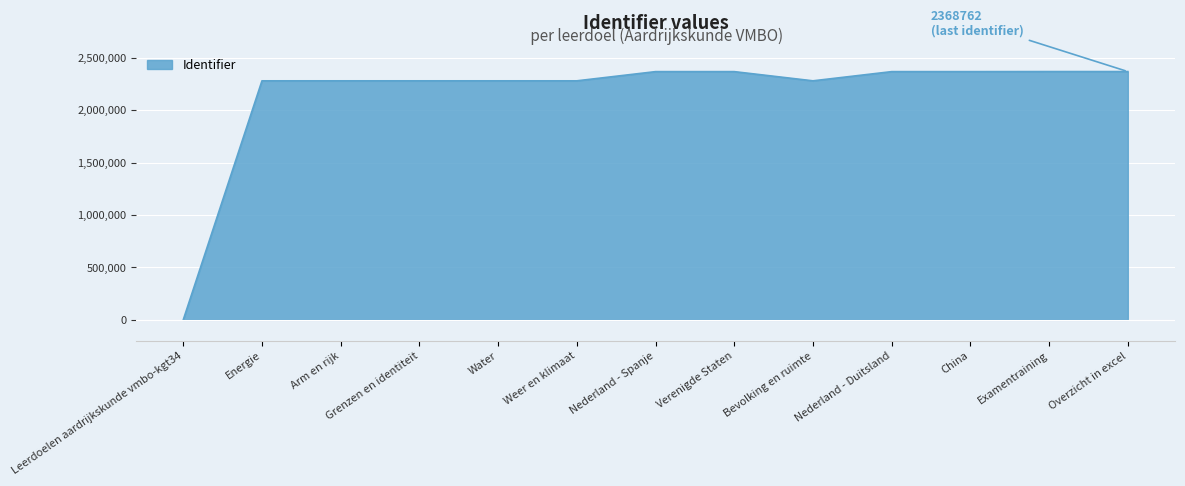

What is the change in value from Leerdoelen aardrijkskunde vmbo-kgt34 to Grenzen en identiteit?

+2280446